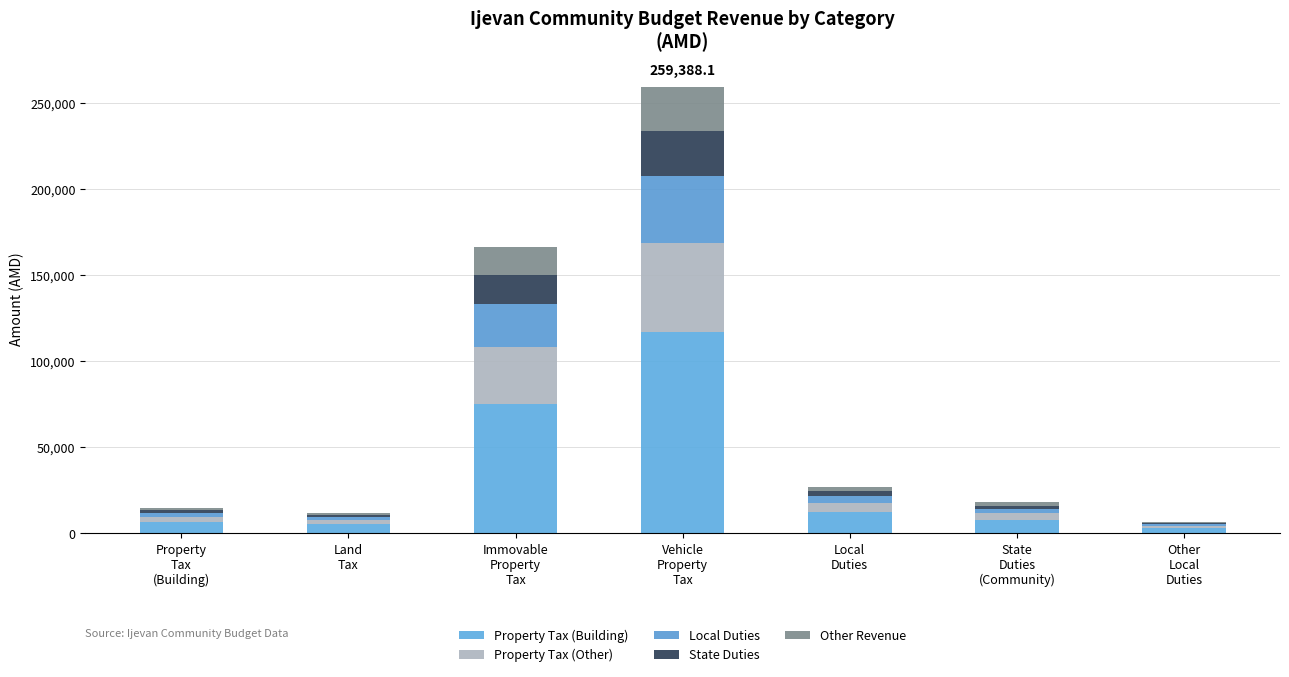

Are the bars horizontal?

No